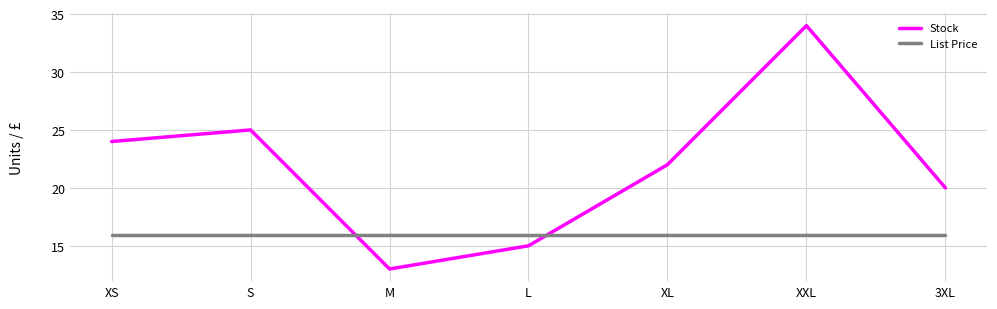

What is the total value across all series at XXL?

50.0